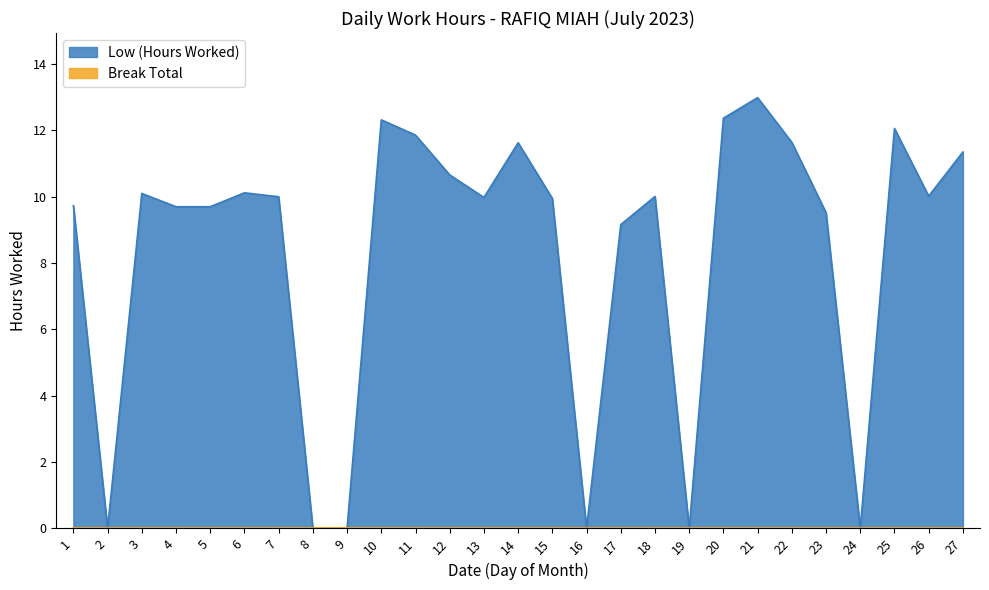

At which category does the data reach its first local valley?

2